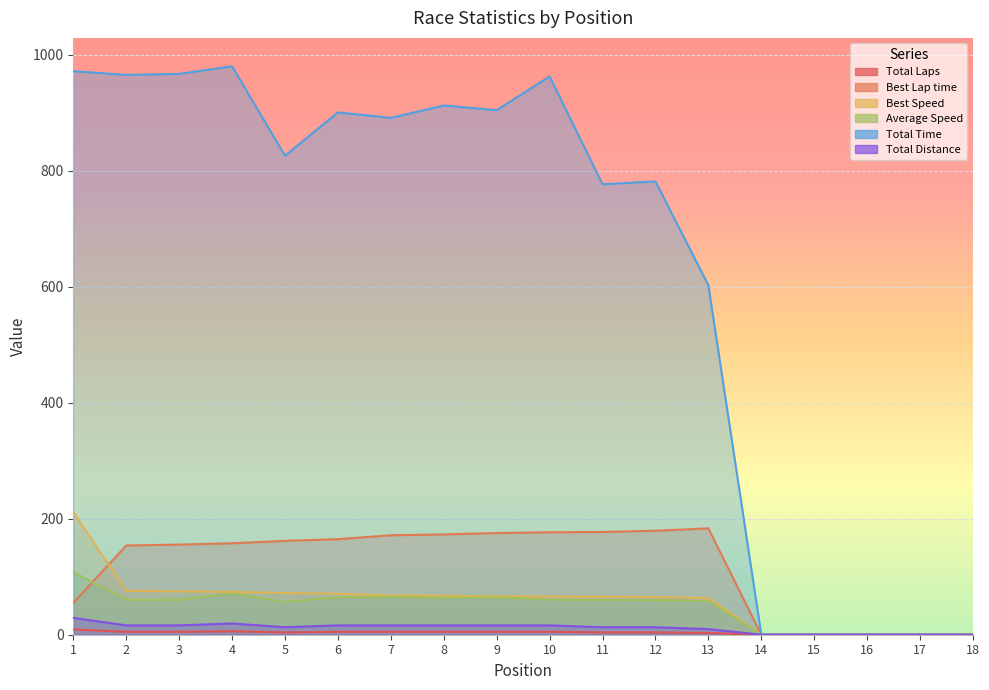

Rank the series by their maximum value, from lowest to highest.

Total Laps, Total Distance, Average Speed, Best Lap time, Best Speed, Total Time